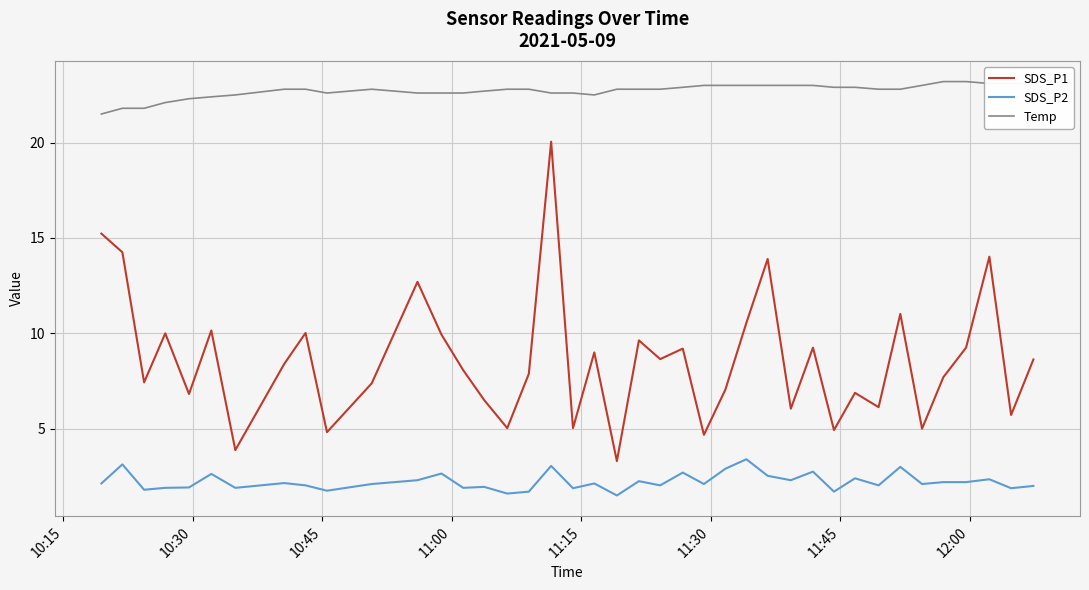

What is the sum of all SDS_P1 values?

344.1